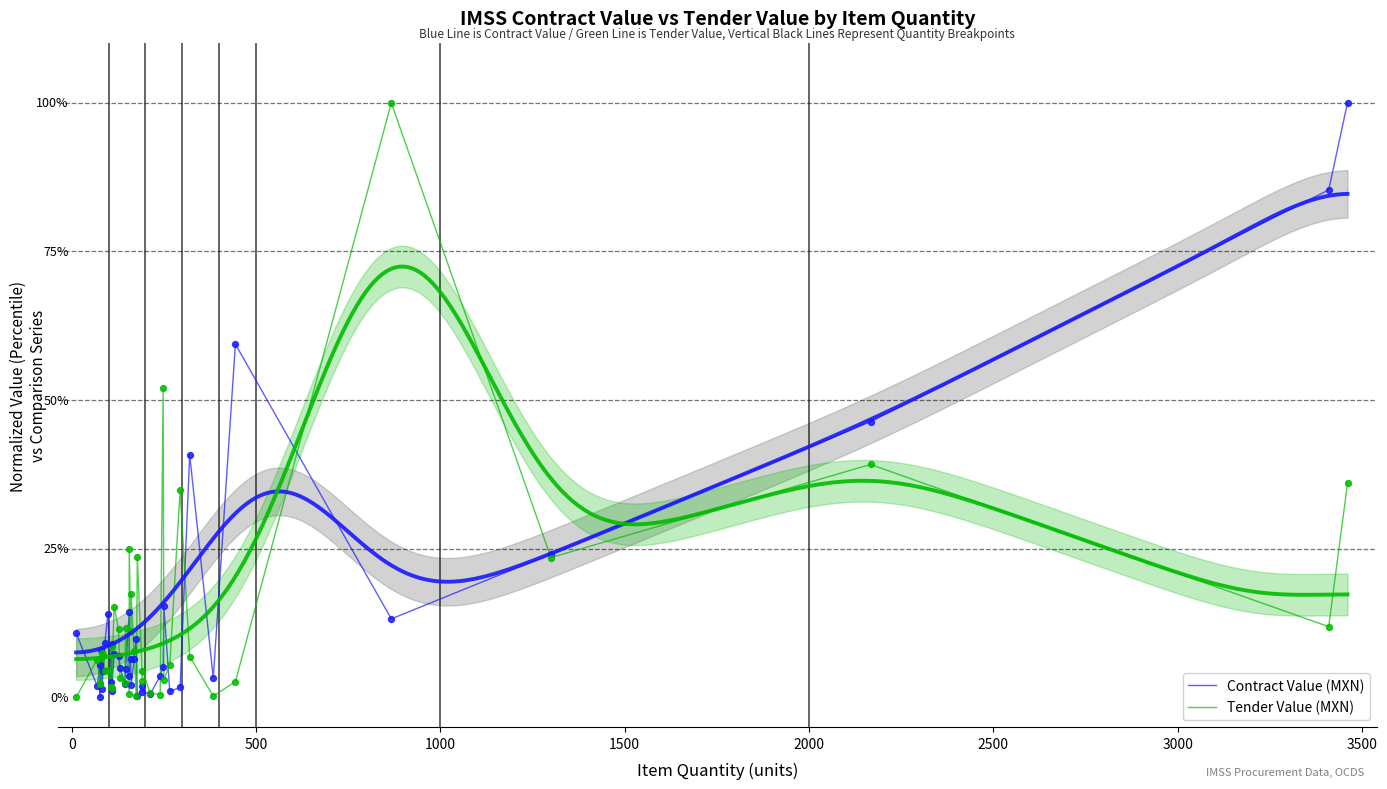

Which series contains the highest Y value?

Tender Value (MXN)